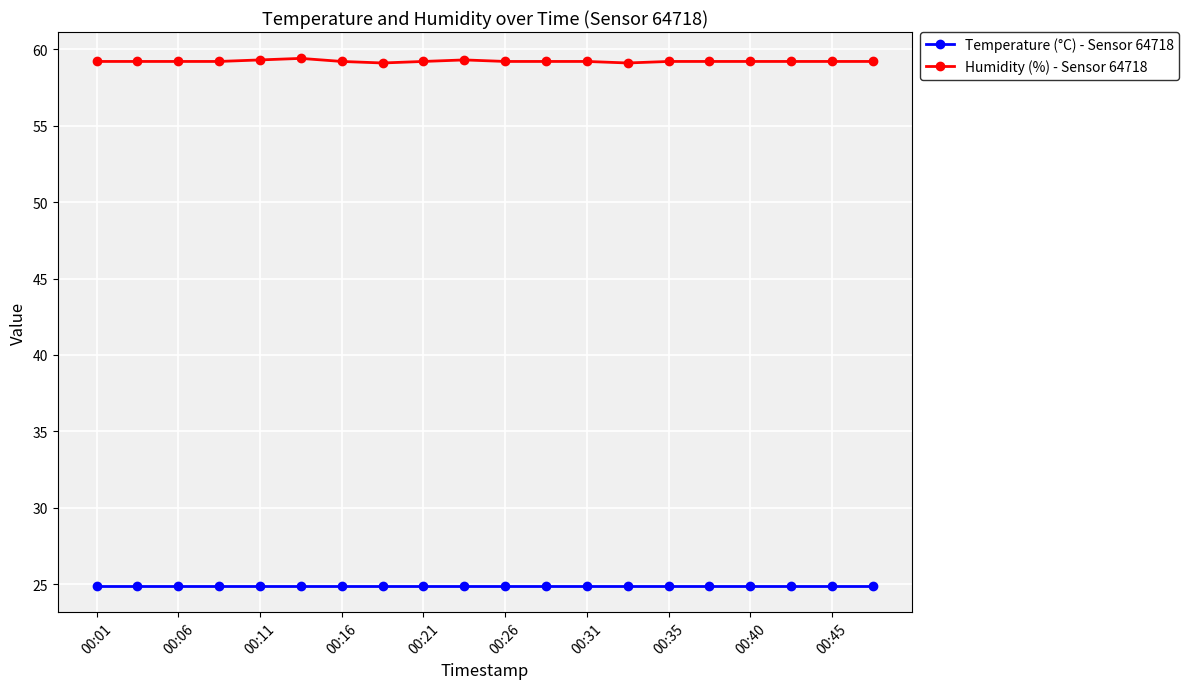

At how many categories does at least one series exceed 36?

20